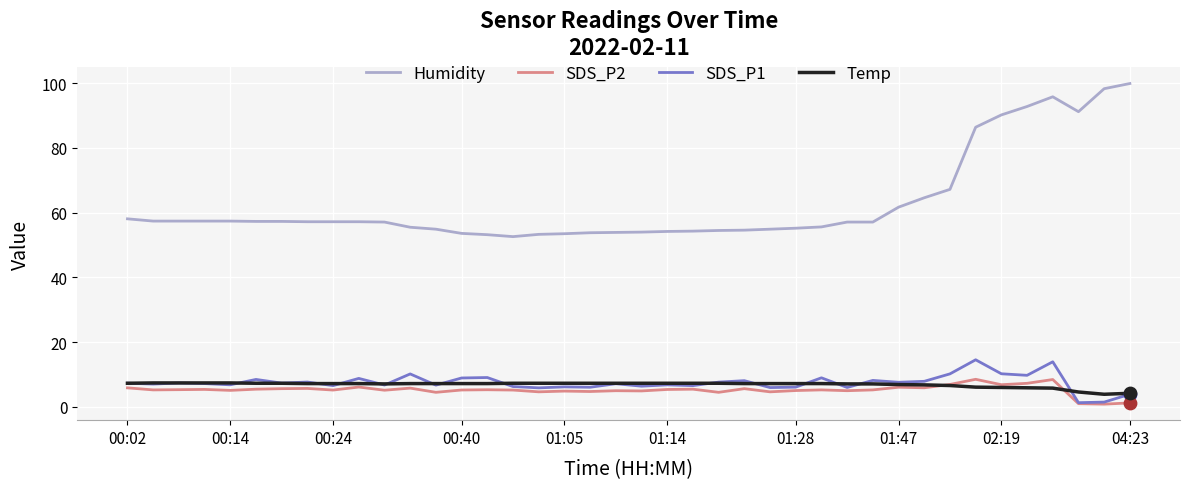

Which series has the widest spread of values?

Humidity